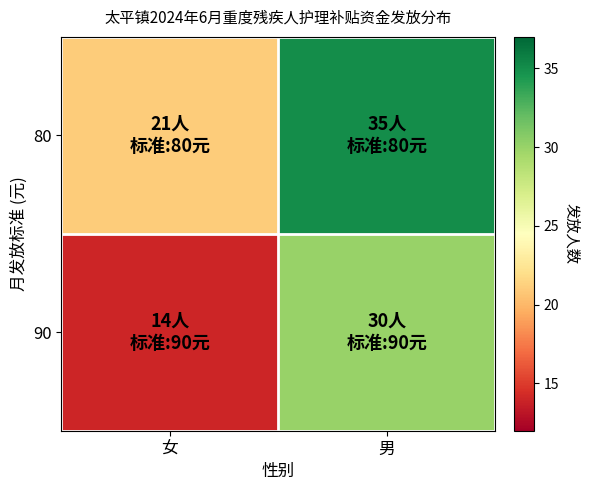

Which has a higher value, 男 or 女?

男